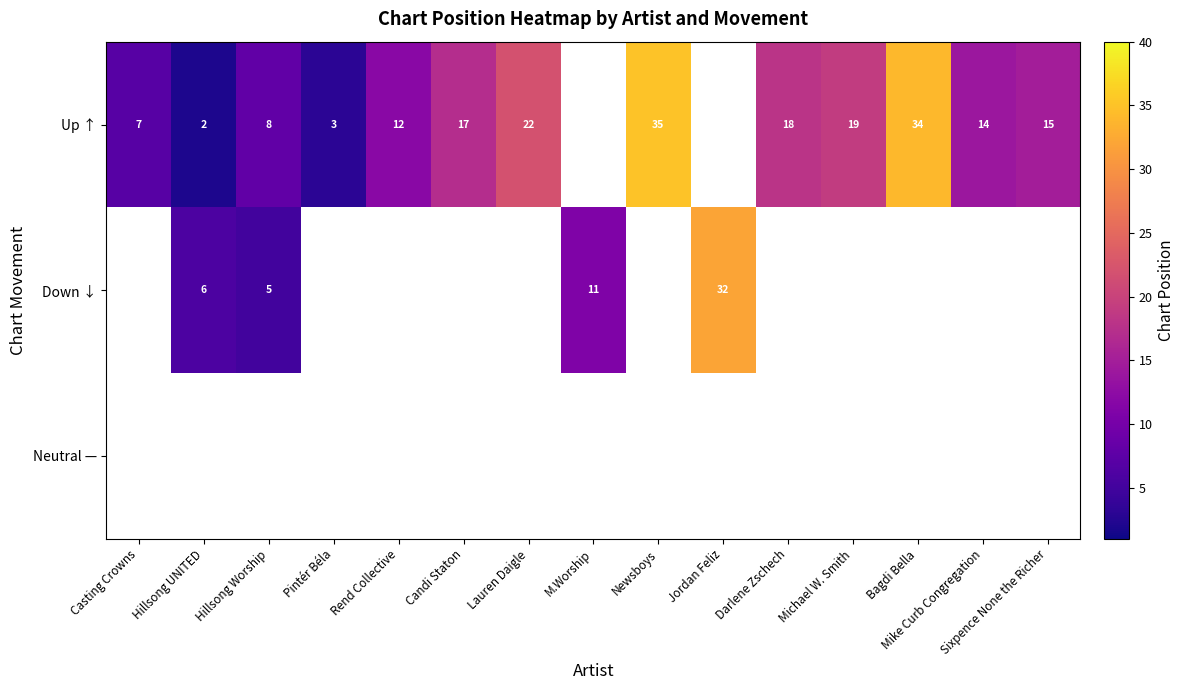

Is it true that Up ↑ equals 4.0 at Sixpence None the Richer?

False